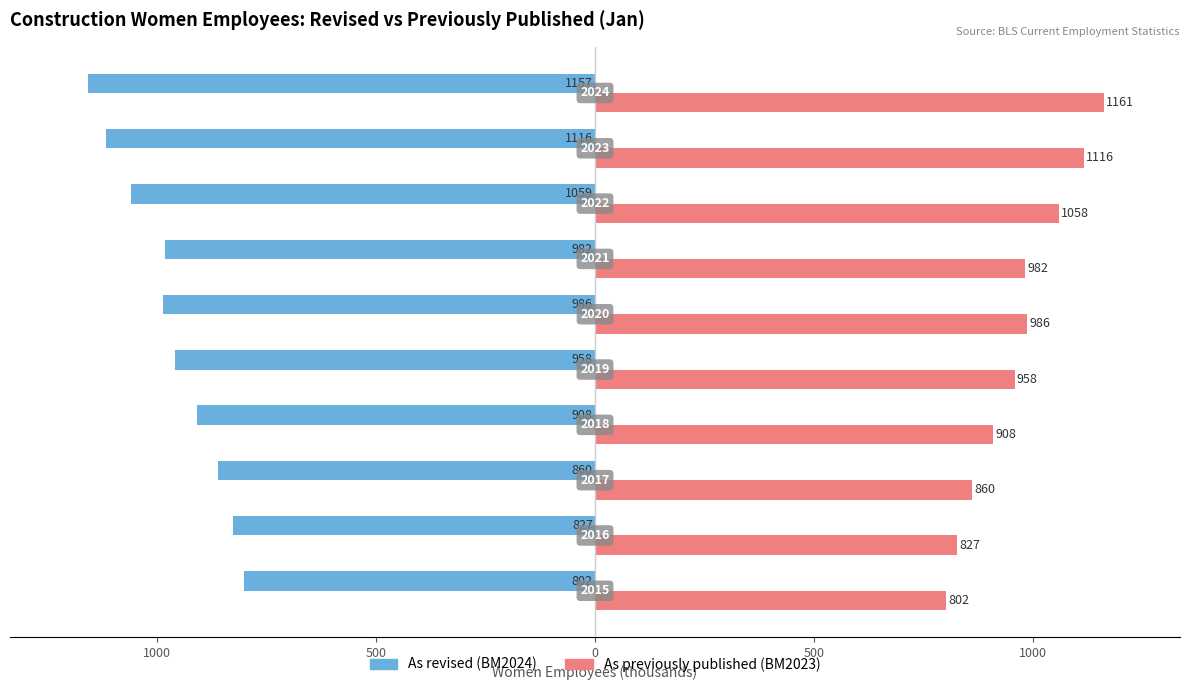

What are all the series names shown in the legend?

As revised (BM2024), As previously published (BM2023)